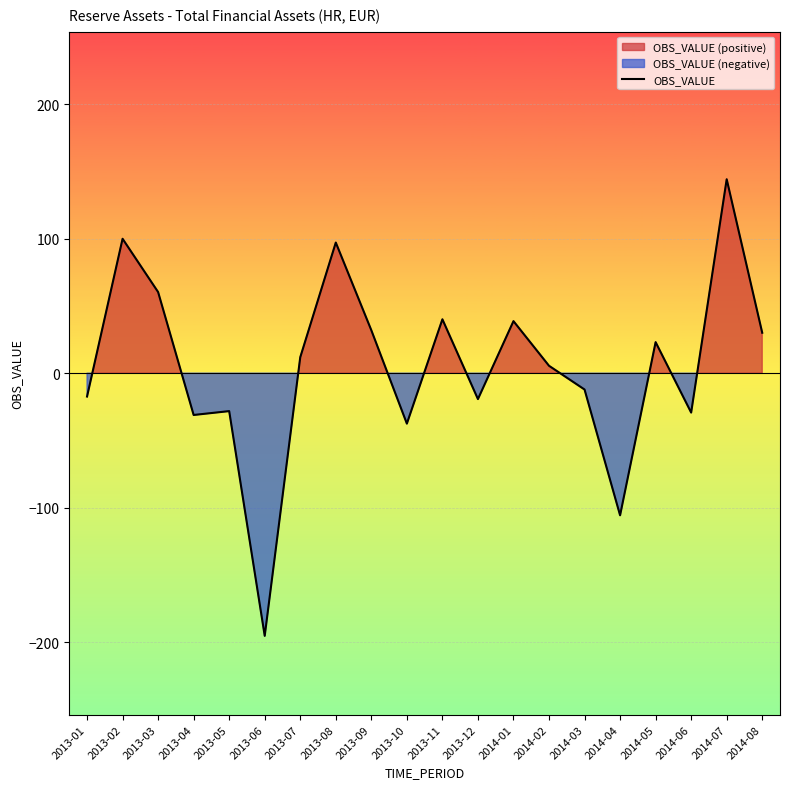

Where is the first local maximum?

2013-02